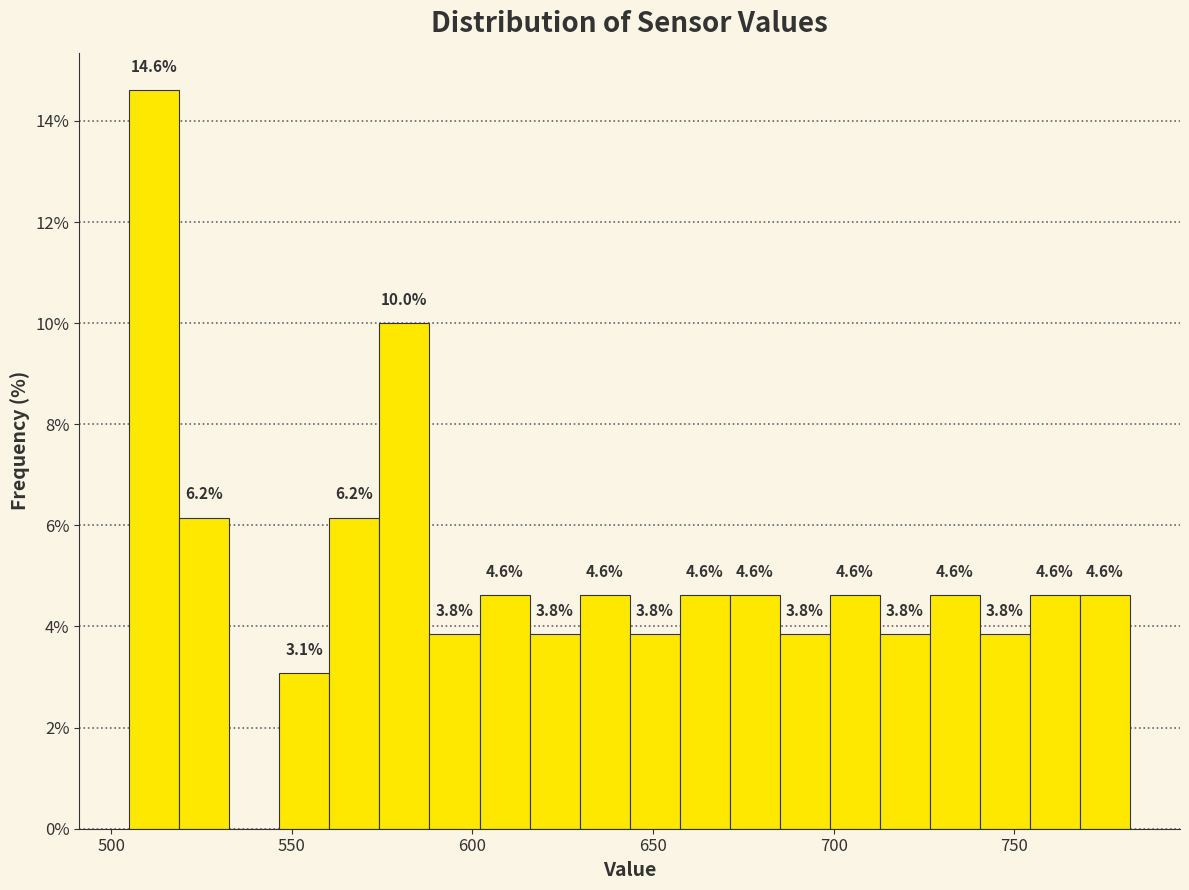

Read against the x-axis, roughly where is the centre of the tallest bar?

510